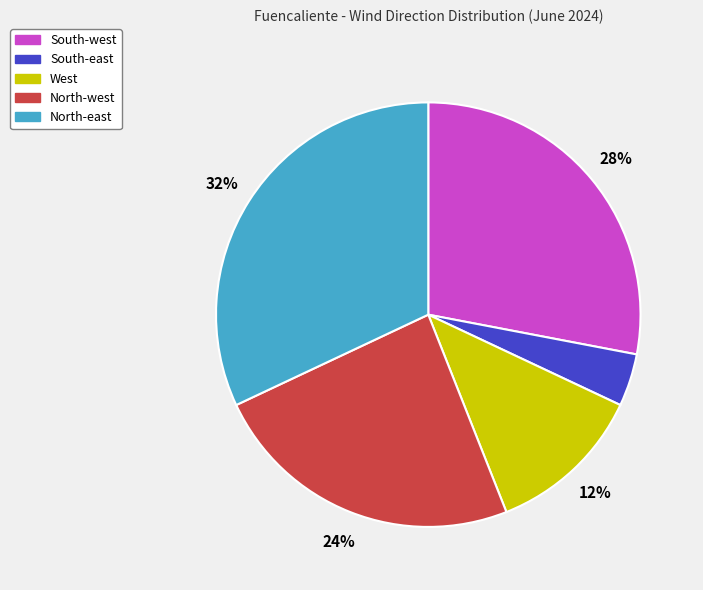

The South-west slice represents 28% of the pie. True or false?

True